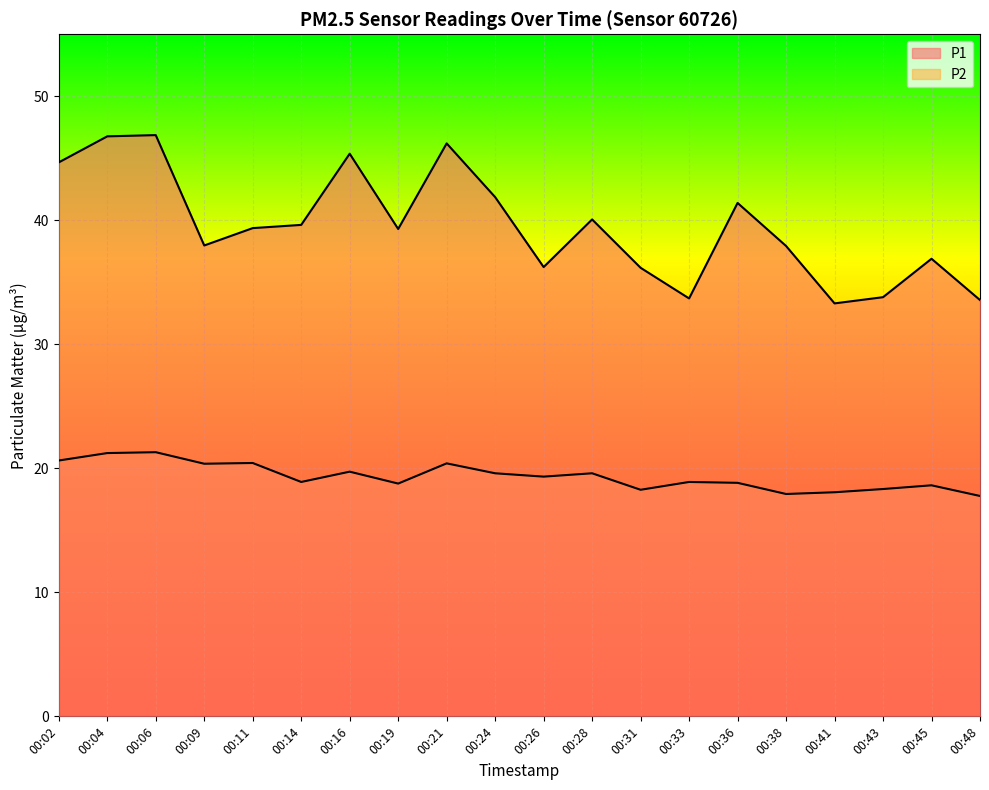

Reading left to right, list all the values displayed in this chart.

P1: 00:02=44.7	00:04=46.8	00:06=46.9	00:09=38.0	00:11=39.4	00:14=39.6	00:16=45.4	00:19=39.3	00:21=46.2	00:24=41.9	00:26=36.2	00:28=40.1	00:31=36.2	00:33=33.7	00:36=41.4	00:38=37.9	00:41=33.3	00:43=33.8	00:45=36.9	00:48=33.6
P2: 00:02=20.6	00:04=21.2	00:06=21.3	00:09=20.4	00:11=20.4	00:14=18.9	00:16=19.7	00:19=18.8	00:21=20.4	00:24=19.6	00:26=19.3	00:28=19.6	00:31=18.3	00:33=18.9	00:36=18.8	00:38=17.9	00:41=18.1	00:43=18.3	00:45=18.6	00:48=17.8